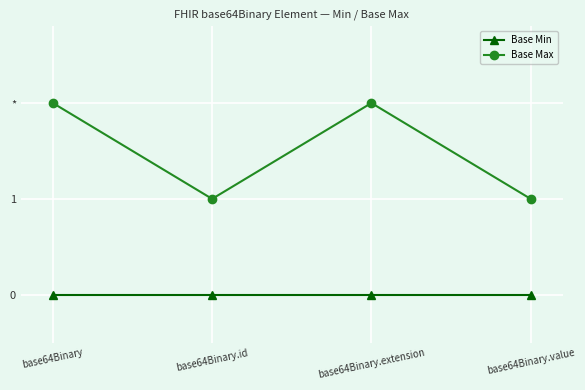

Does the chart have visible grid lines?

Yes